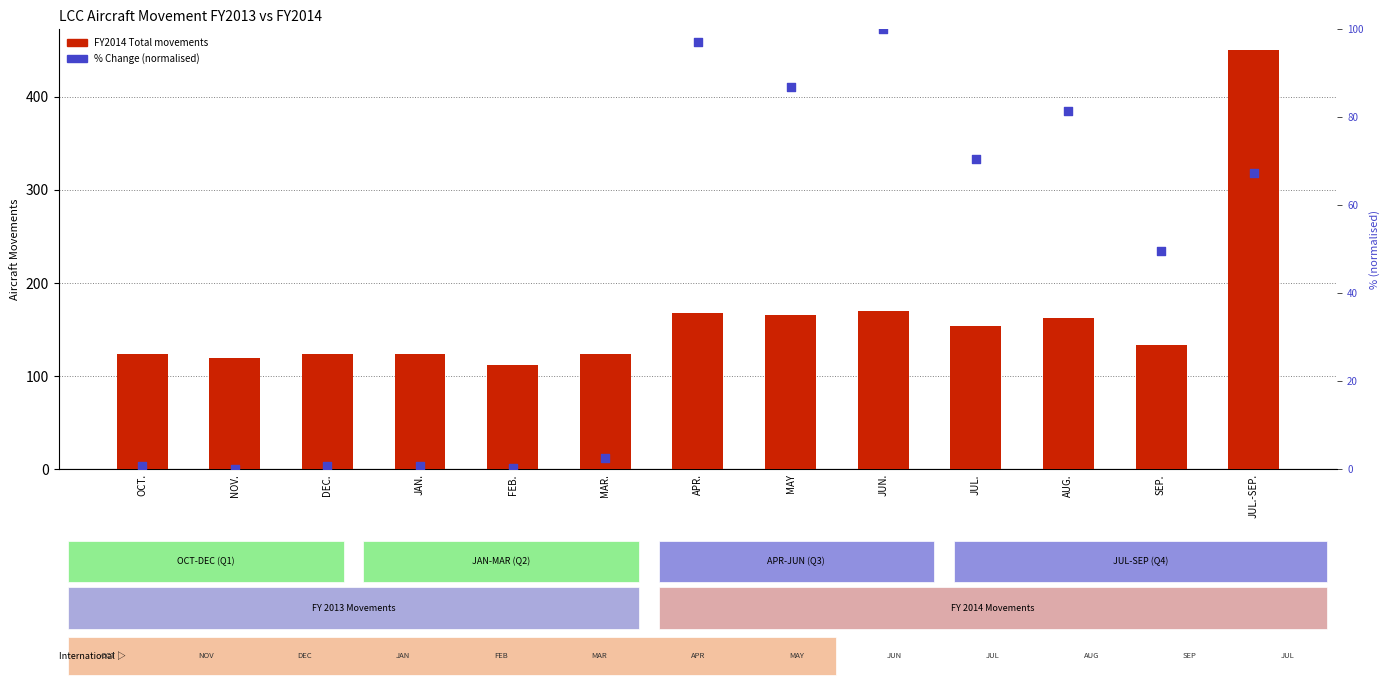

Which series contains the highest Y value?

FY2014 Total